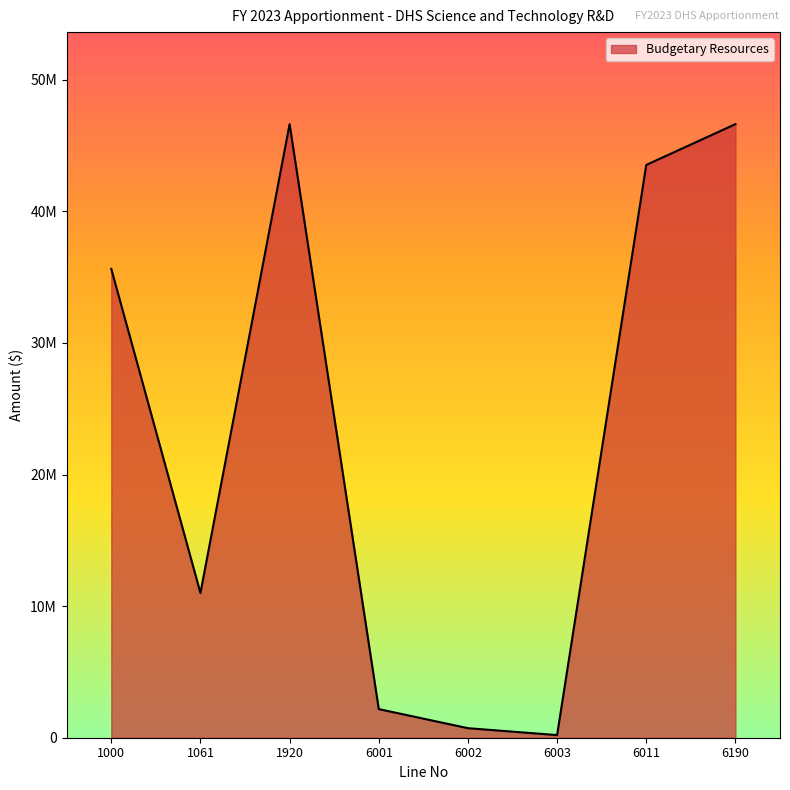

Rank the categories by value from lowest to highest.

6003, 6002, 6001, 1061, 1000, 6011, 1920, 6190